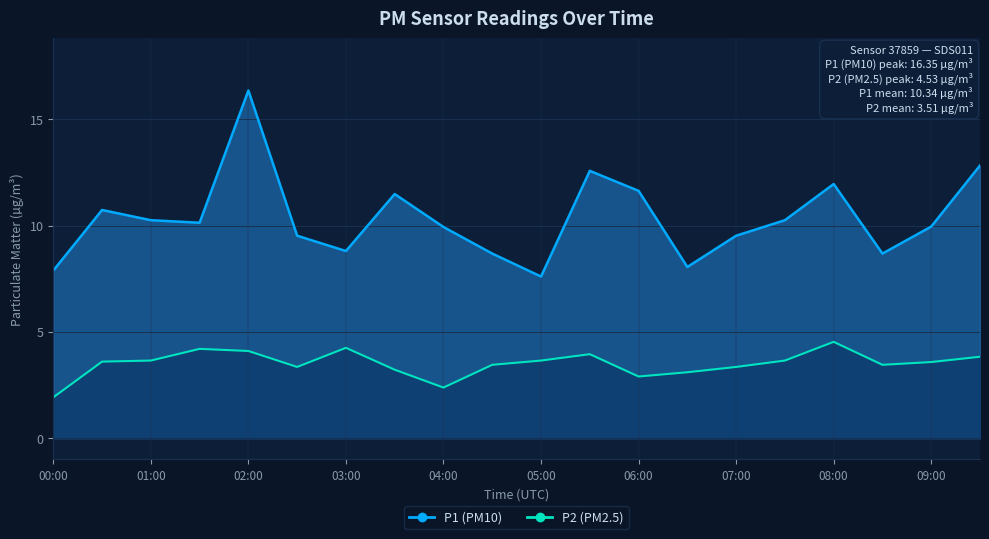

List the series in order of their peak value, highest first.

P1, P2